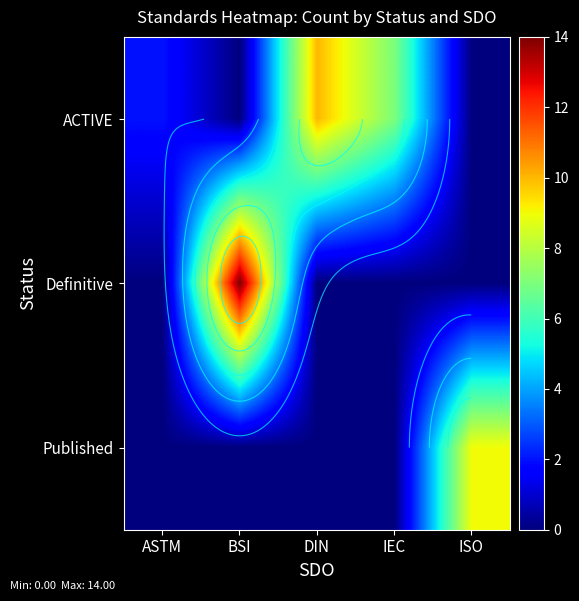

What is the sum of the Published values at ISO and ASTM?

9